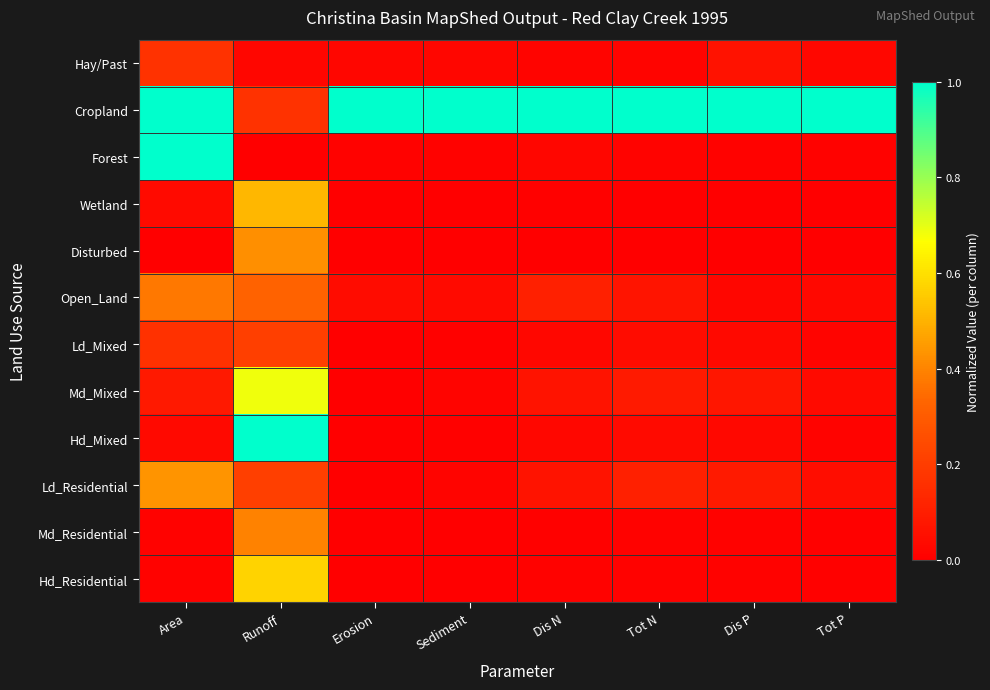

What is the total value across all series at Runoff?

4.5